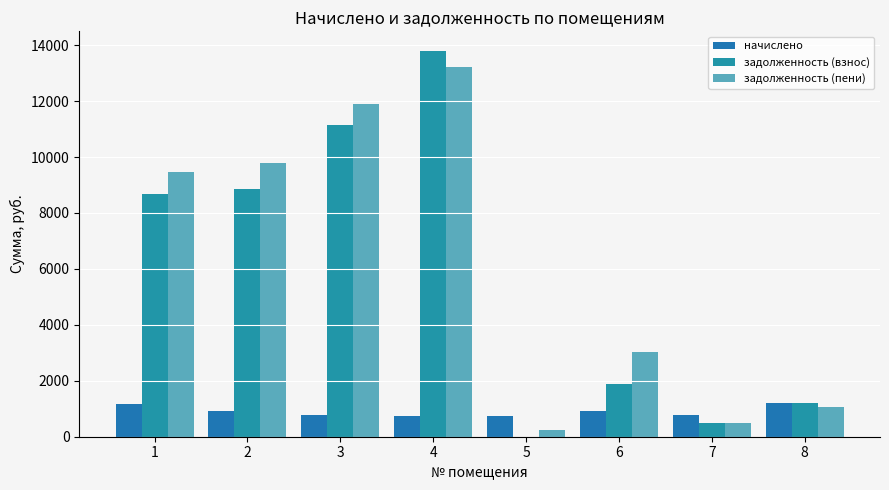

The задолженность (пени) series shows 5530.6 at 4. True or false?

False